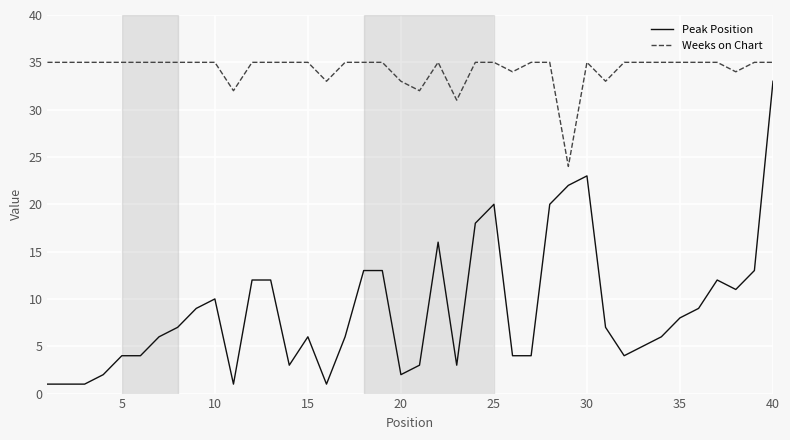

What is the lowest value of the Weeks on Chart series?

24